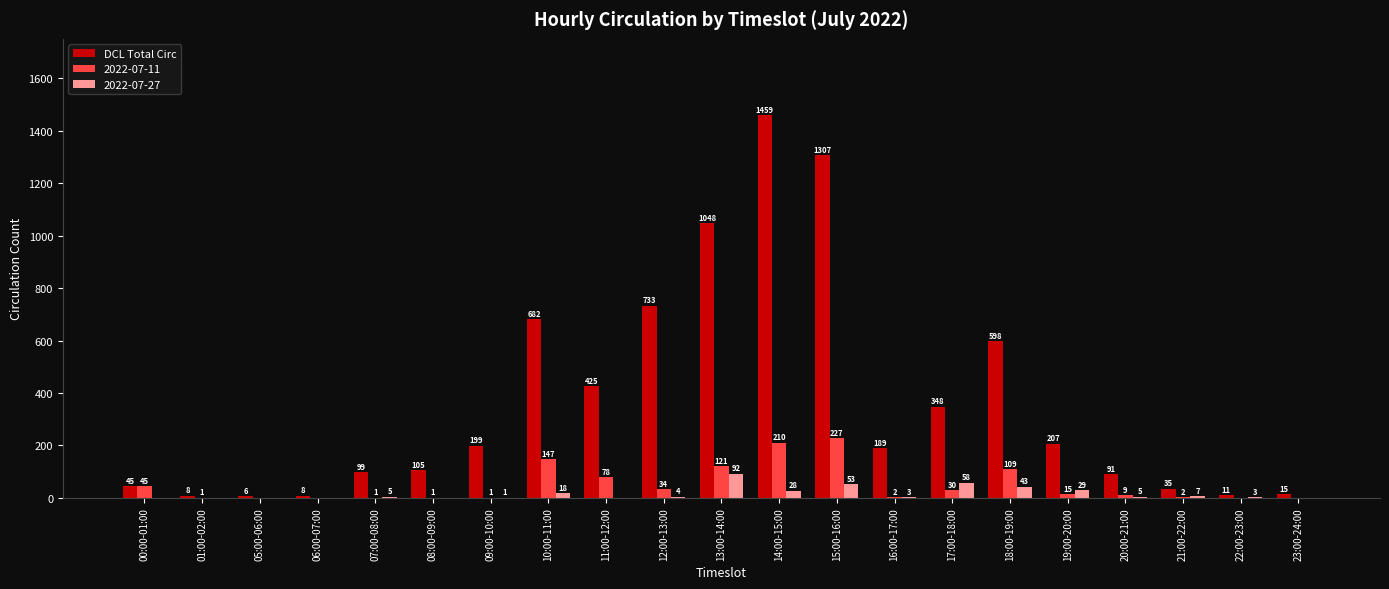

What value does the DCL Total Circ series have at 01:00-02:00?

8